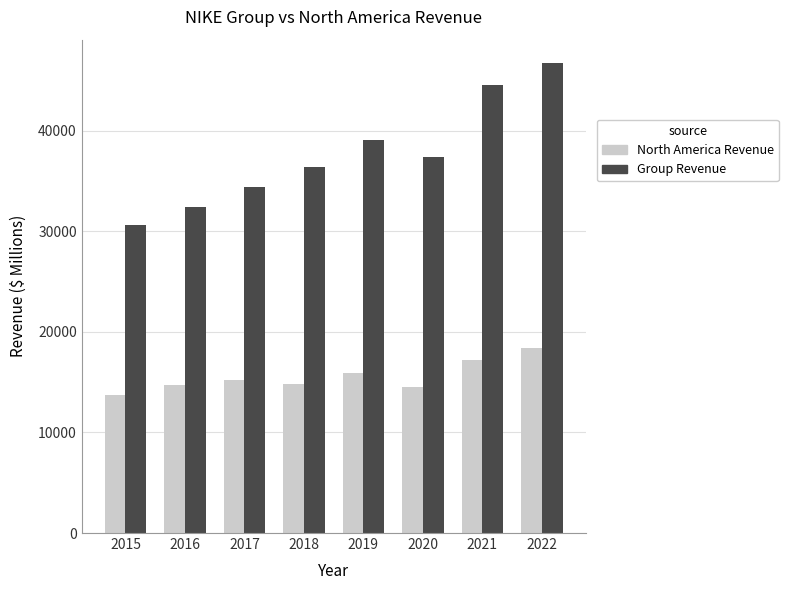

At which category is the sum across all series the highest?

2022